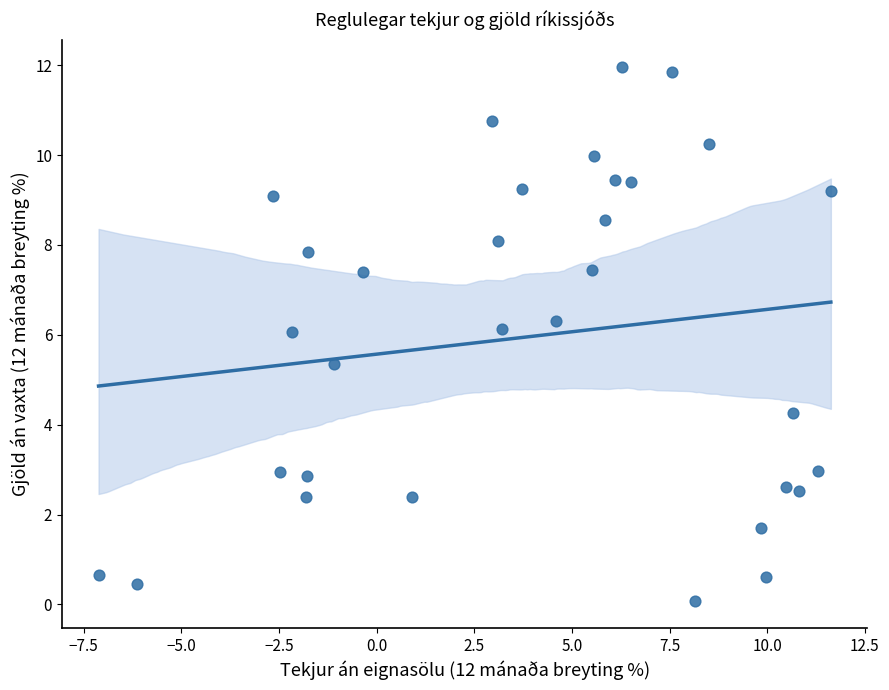

What is the range of X values (max minus min)?

18.8